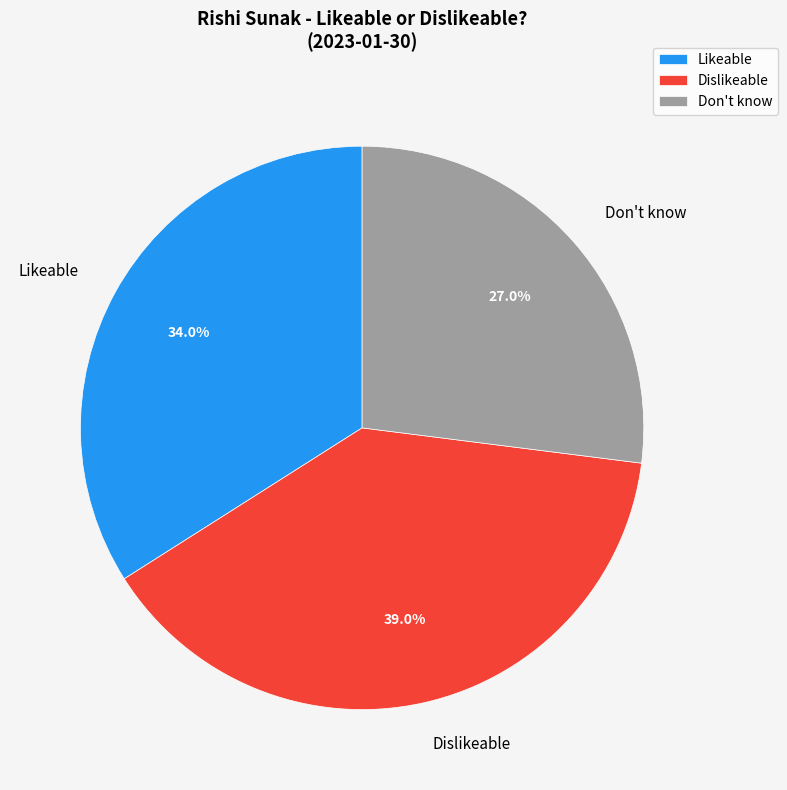

To the nearest percent, what portion does Likeable represent?

34%